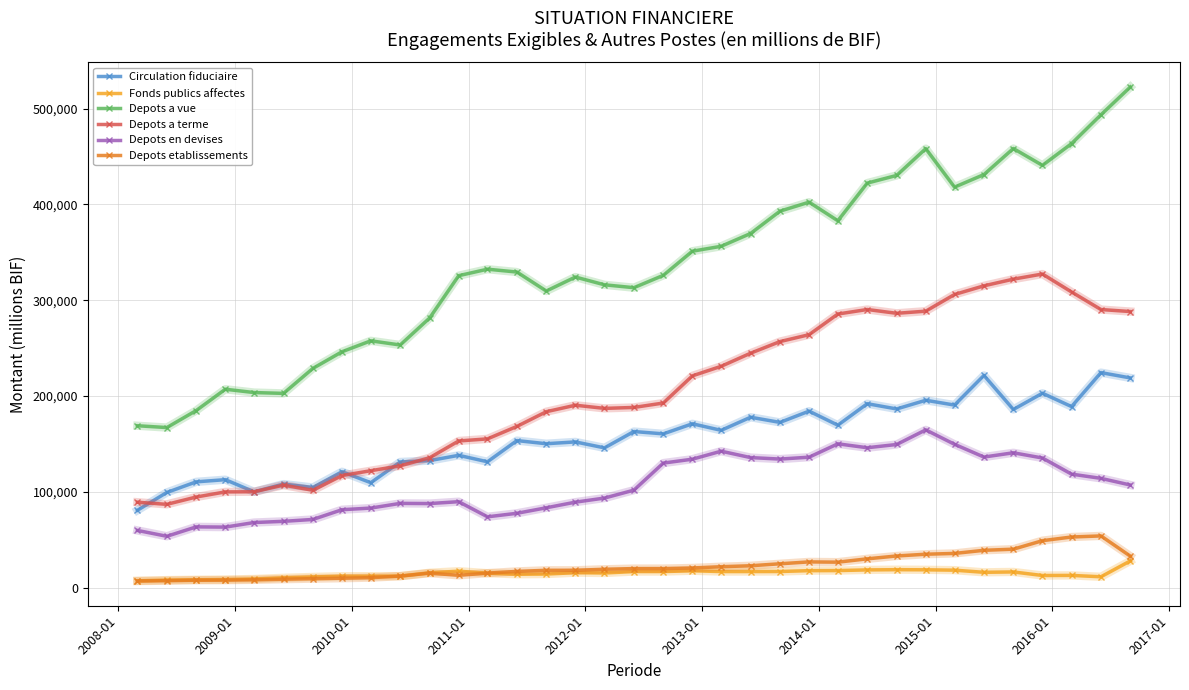

True or false: Depots en devises and Circulation fiduciaire intersect in this chart.

False